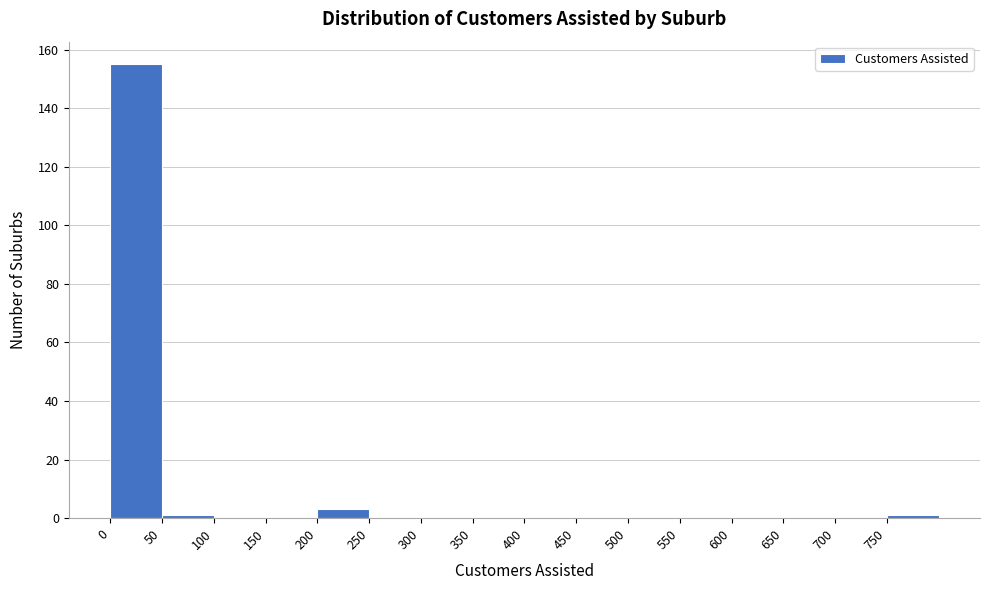

What is the height of the bar covering 200 to 250 on the x-axis? The values are not printed on the chart, so give them approximately, as read against the axis.

4